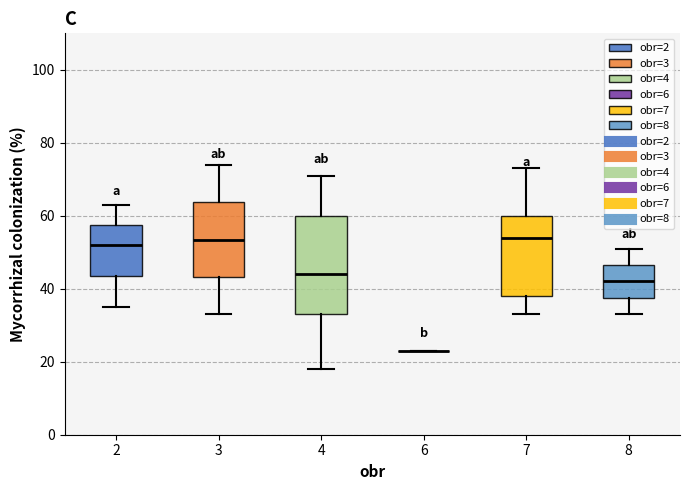

Where is the lower edge of the box at x = 3 on the y-axis? The values are not printed on the chart, so give them approximately, as read against the axis.

44